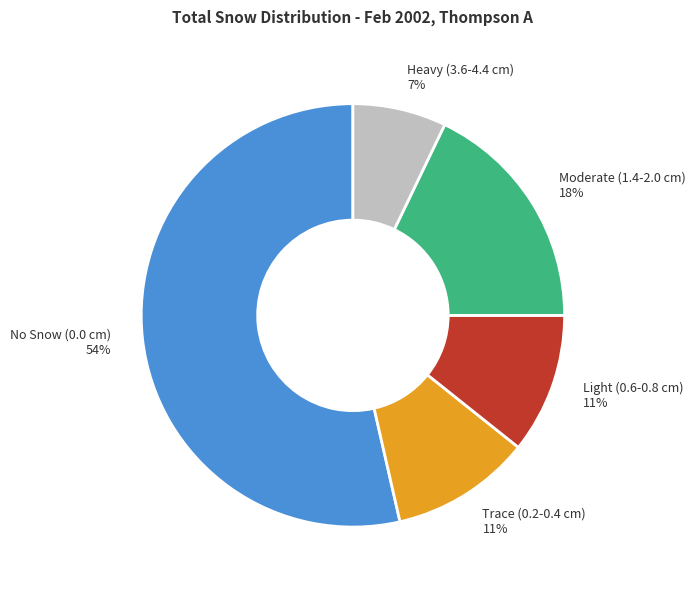

How many slices are in this pie chart?

5